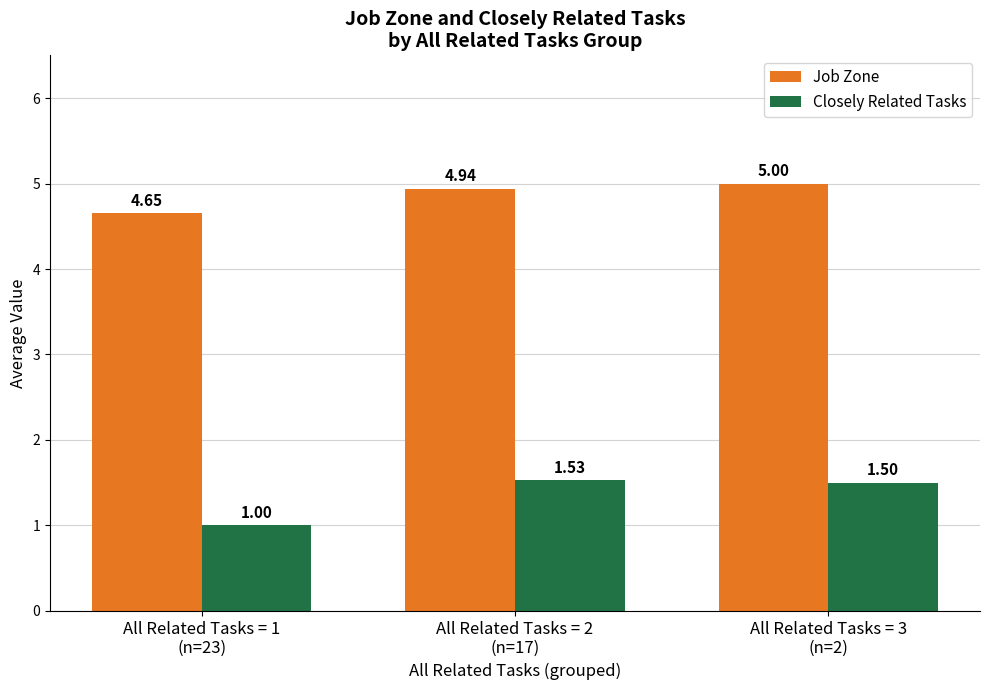

Is it true that Closely Related Tasks equals 1.0 at All Related Tasks = 1
(n=23)?

True